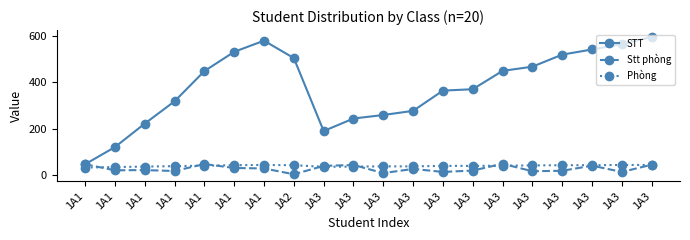

What is the total value across all series at 1A1?

130